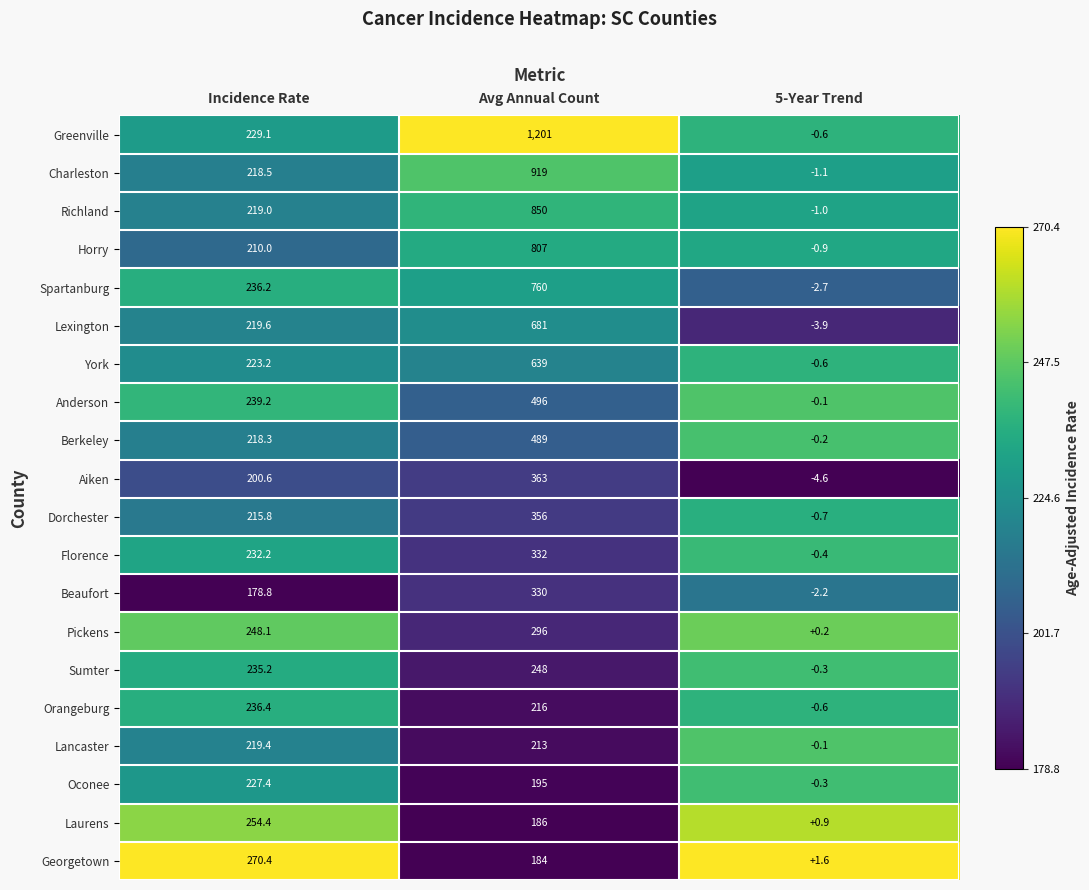

Which series has the widest spread of values?

Greenville